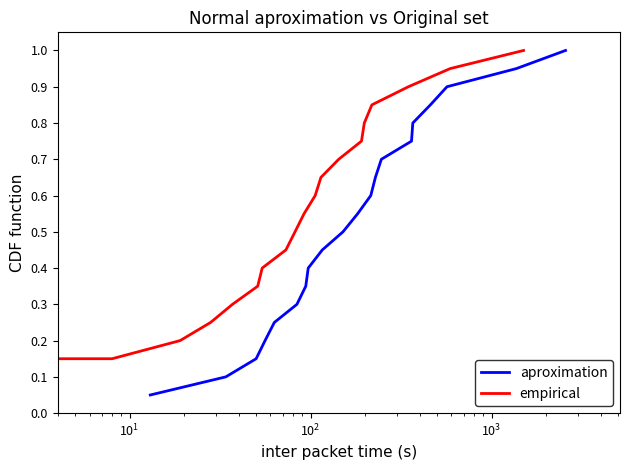

What is the minimum value for empirical?

0.1